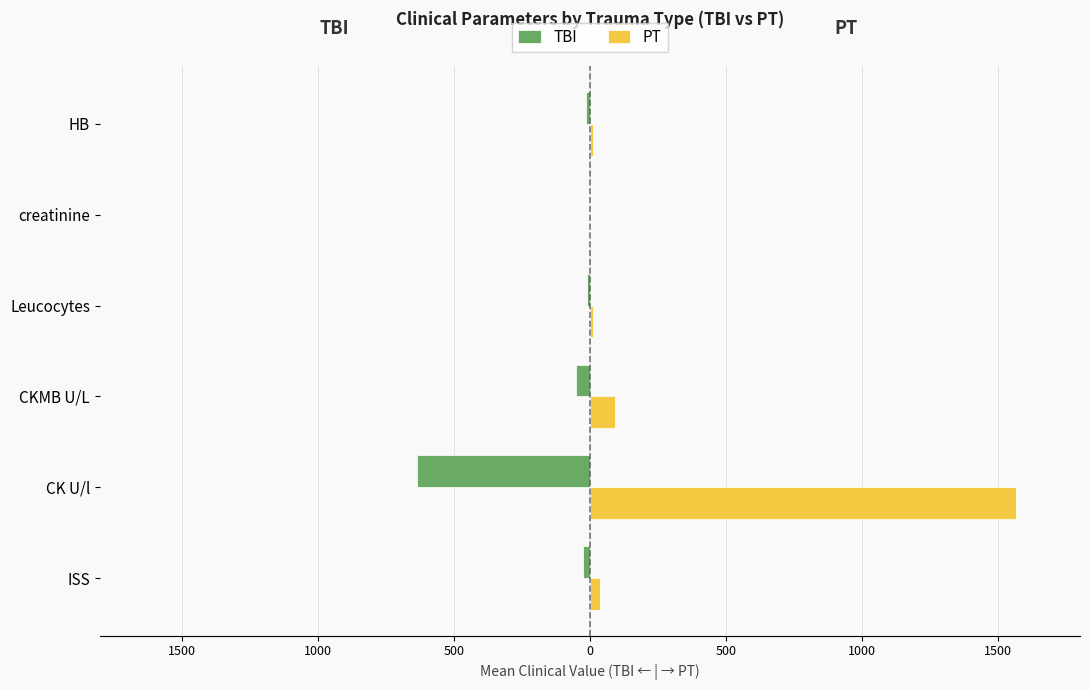

What are all the series names shown in the legend?

TBI, PT